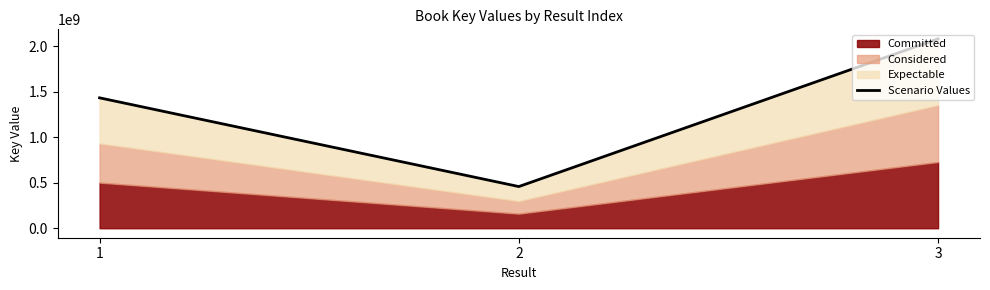

What is the difference between the maximum and minimum values?

1625792436